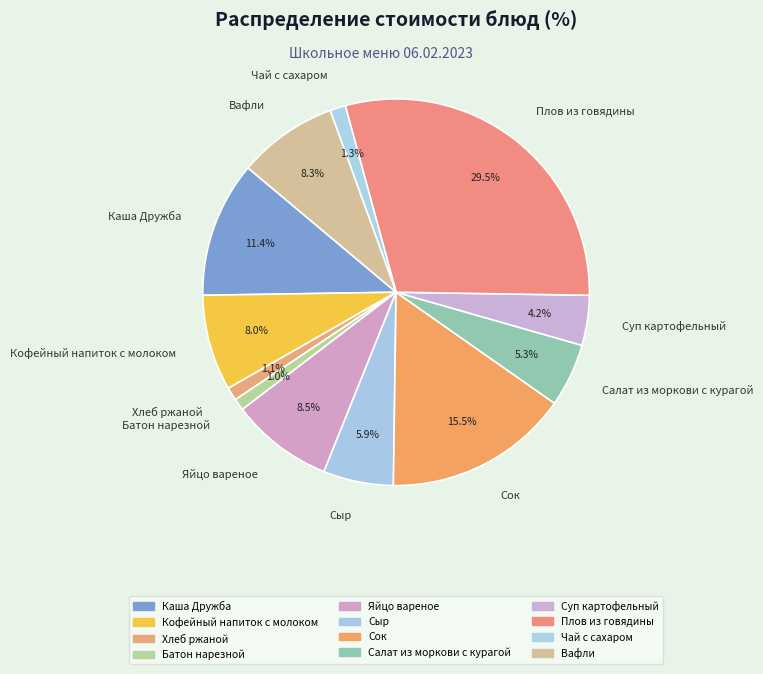

The Вафли slice represents 1% of the pie. True or false?

False